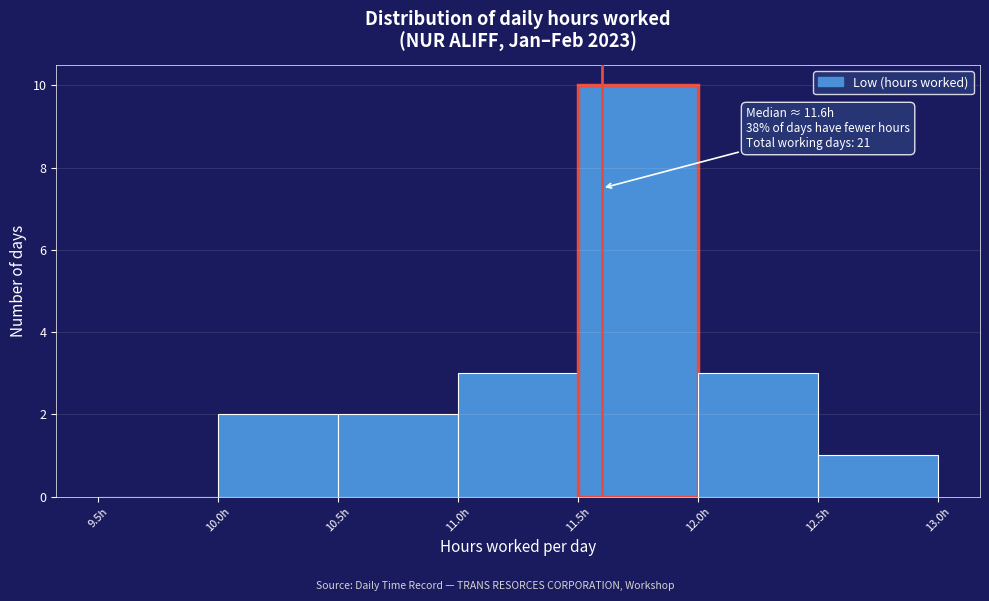

Which range on the x-axis has the tallest bar?

11.5 to 12.0